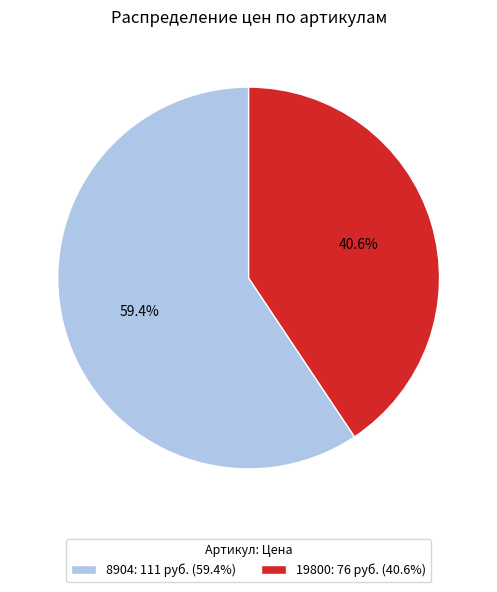

Combined, what portion of the pie is 8904 and 19800?

100.0%